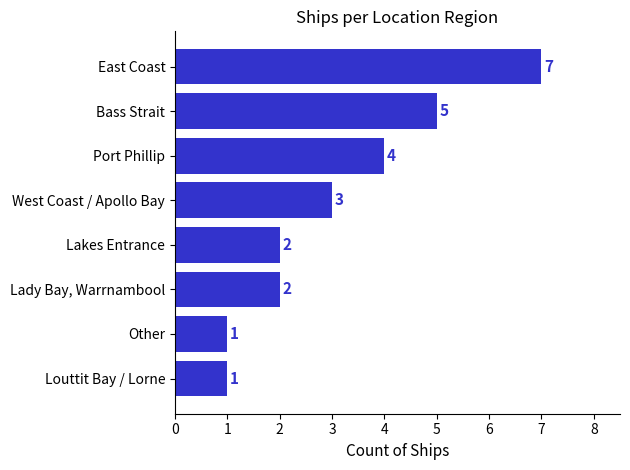

The value at Lakes Entrance is 2. True or false?

True